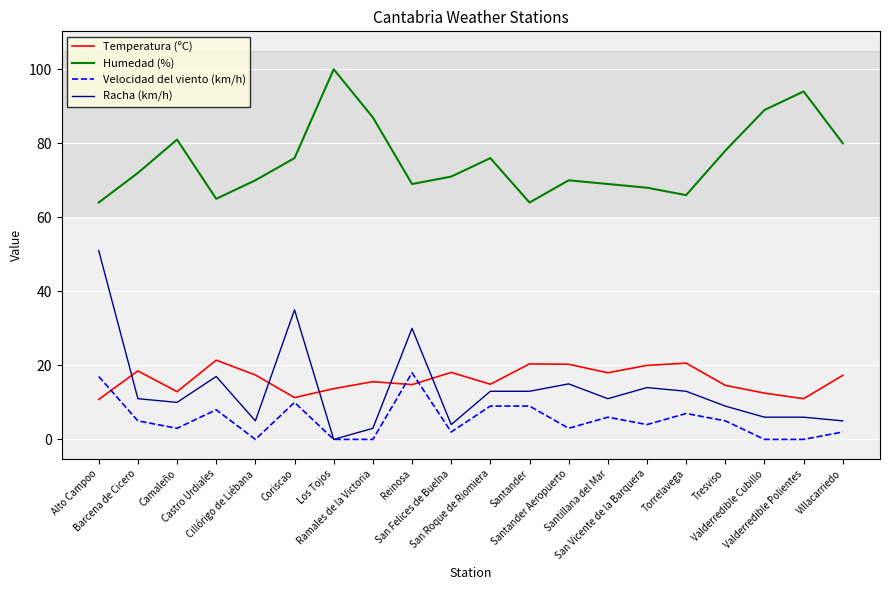

True or false: Temperatura (ºC) has more than 1 points higher than both neighbors.

True